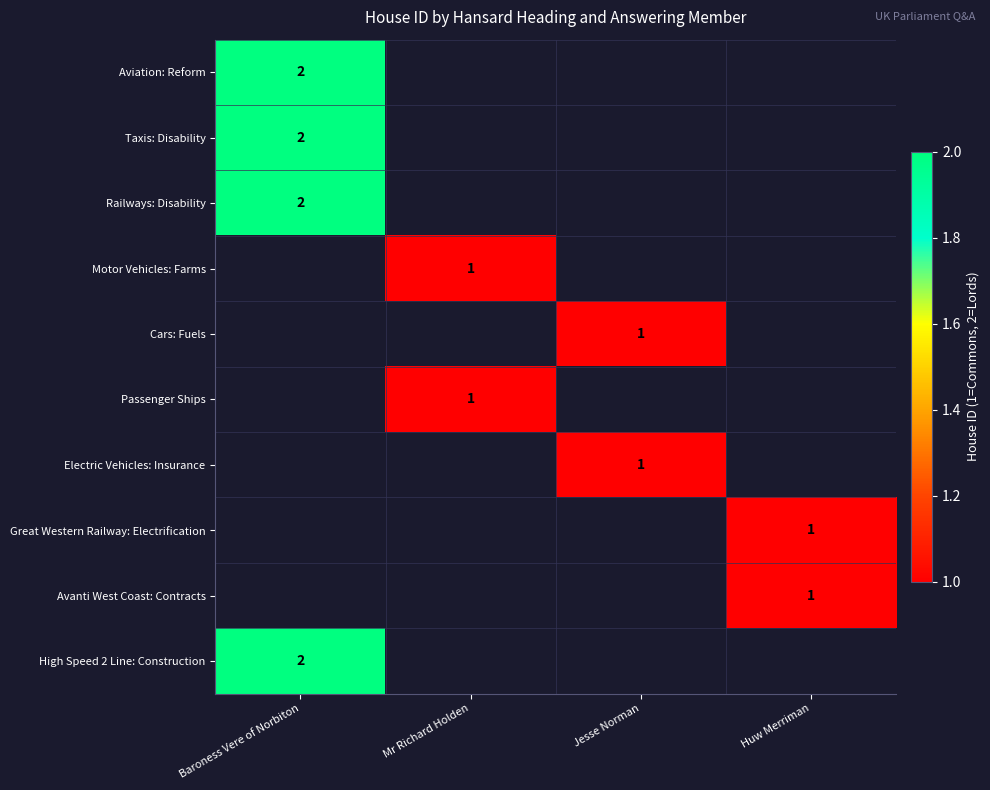

What is the smallest value displayed?

1.0